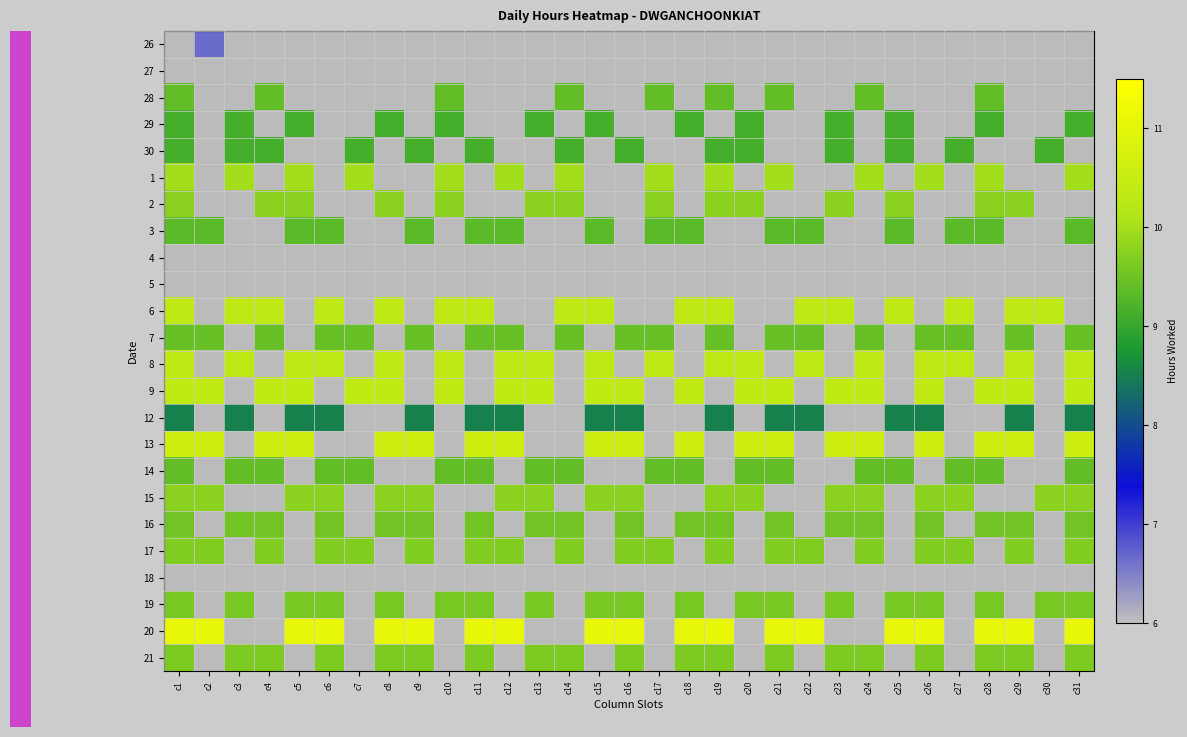

Is it true that 14 equals 0.0 at c15?

True